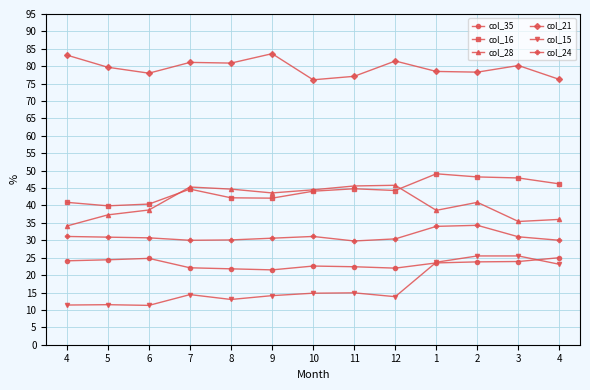

Which category has the highest value in the col_28 series?

12